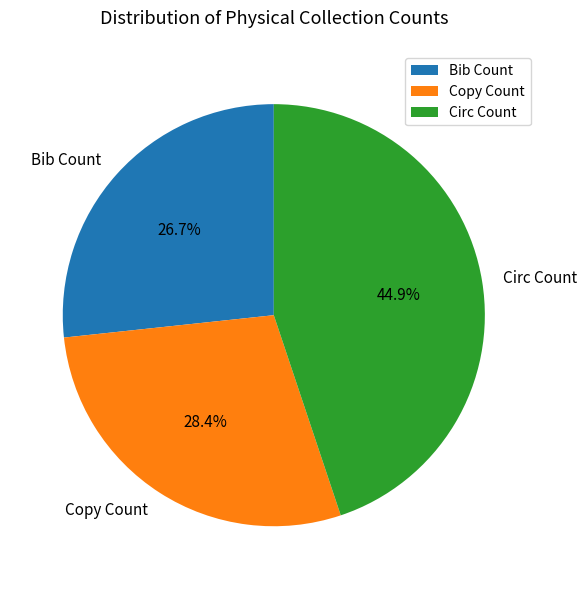

How many slices are in this pie chart?

3